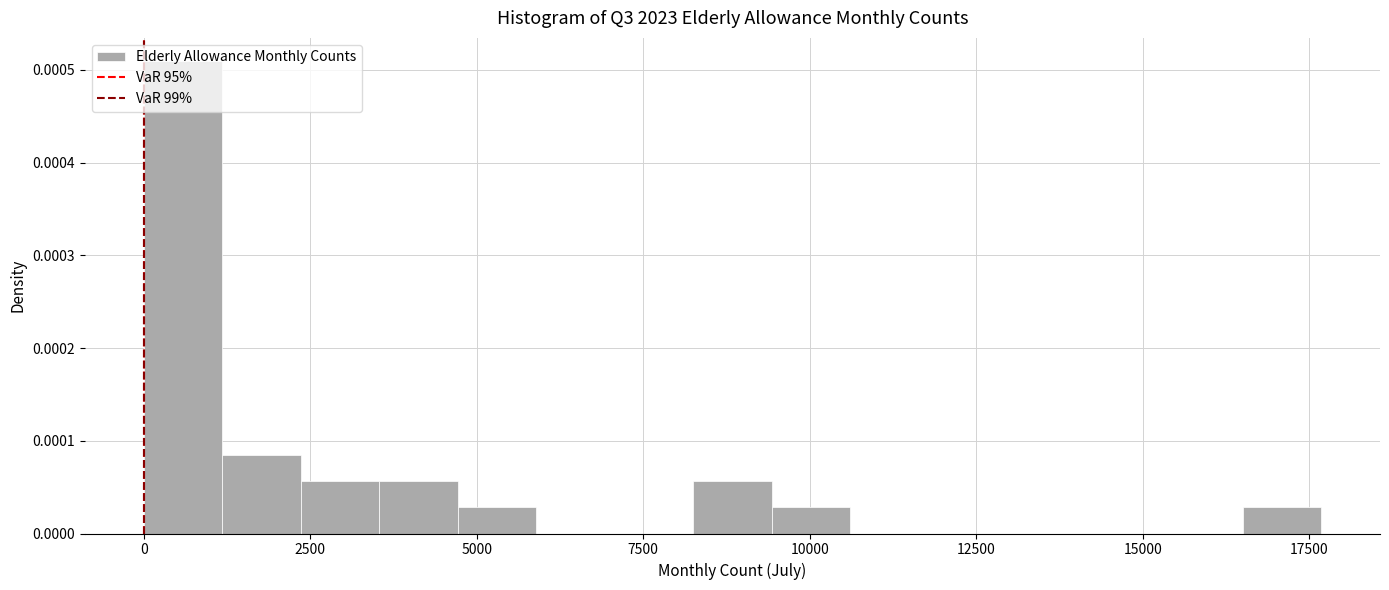

Around what value on the x-axis is the tallest bar? Give the approximate position of its centre, as read against the axis.

500